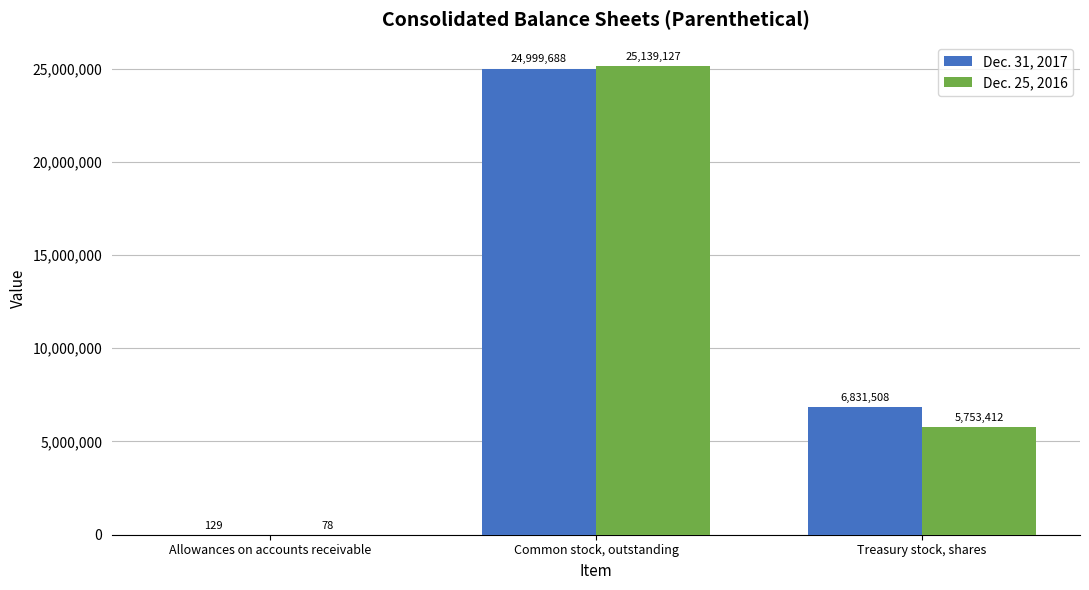

What is the sum of the Dec. 31, 2017 values at Treasury stock, shares and Common stock, outstanding?

31831196